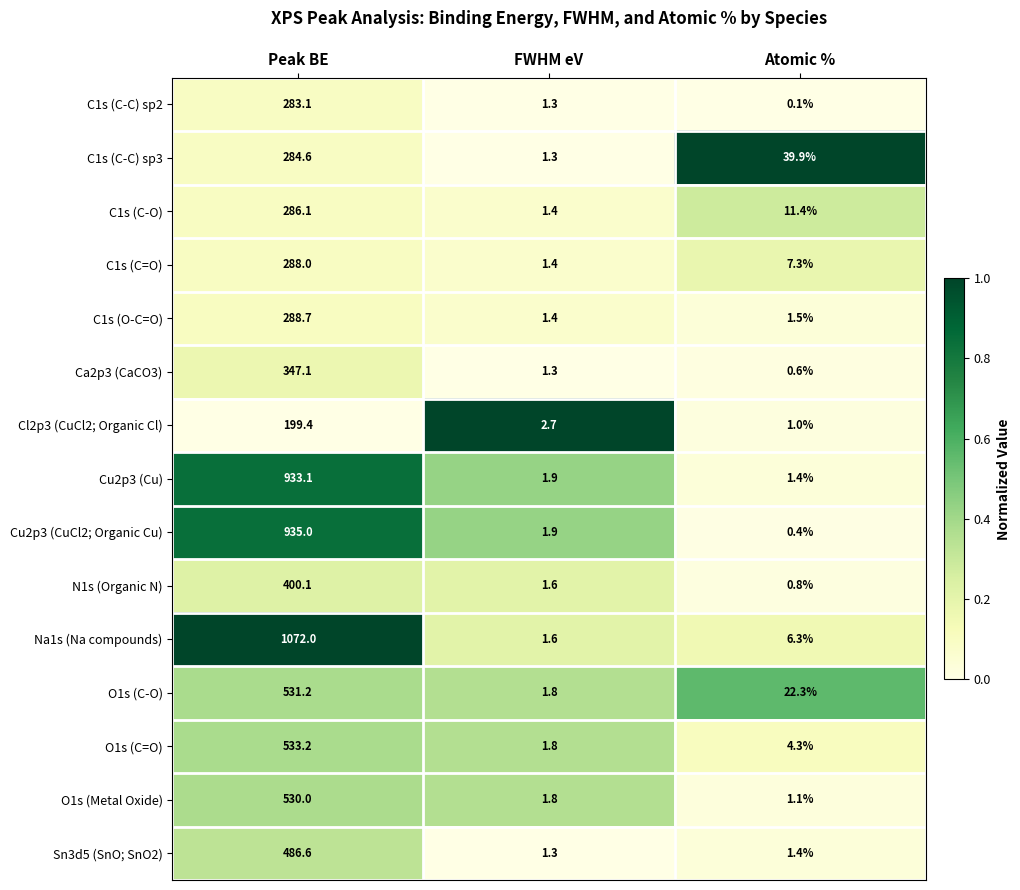

Which label corresponds to the smallest value in the chart?

Atomic %